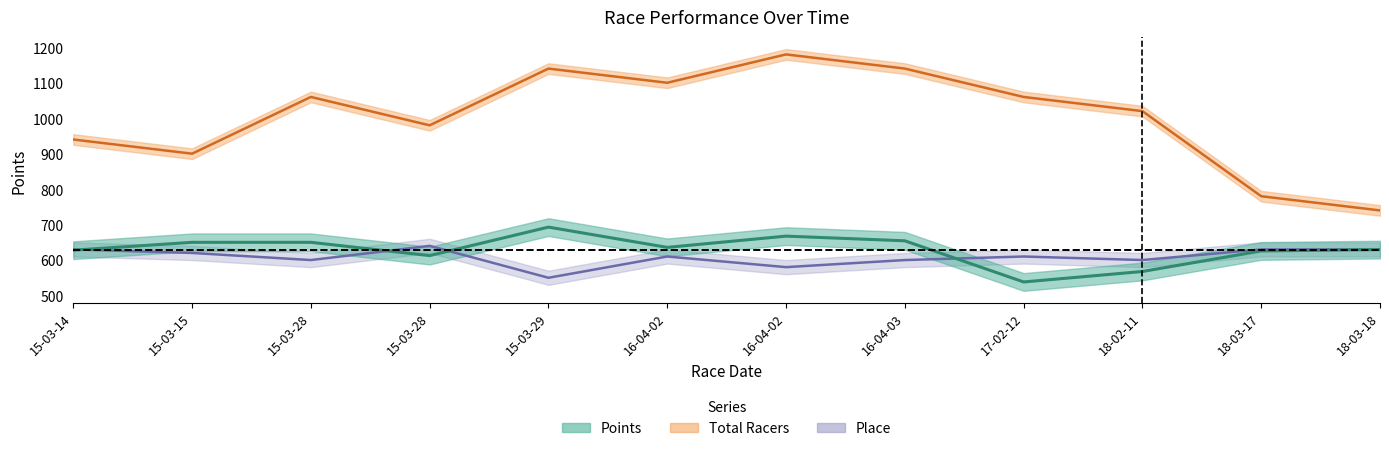

What are all the series names shown in the legend?

Points, Total Racers, Place